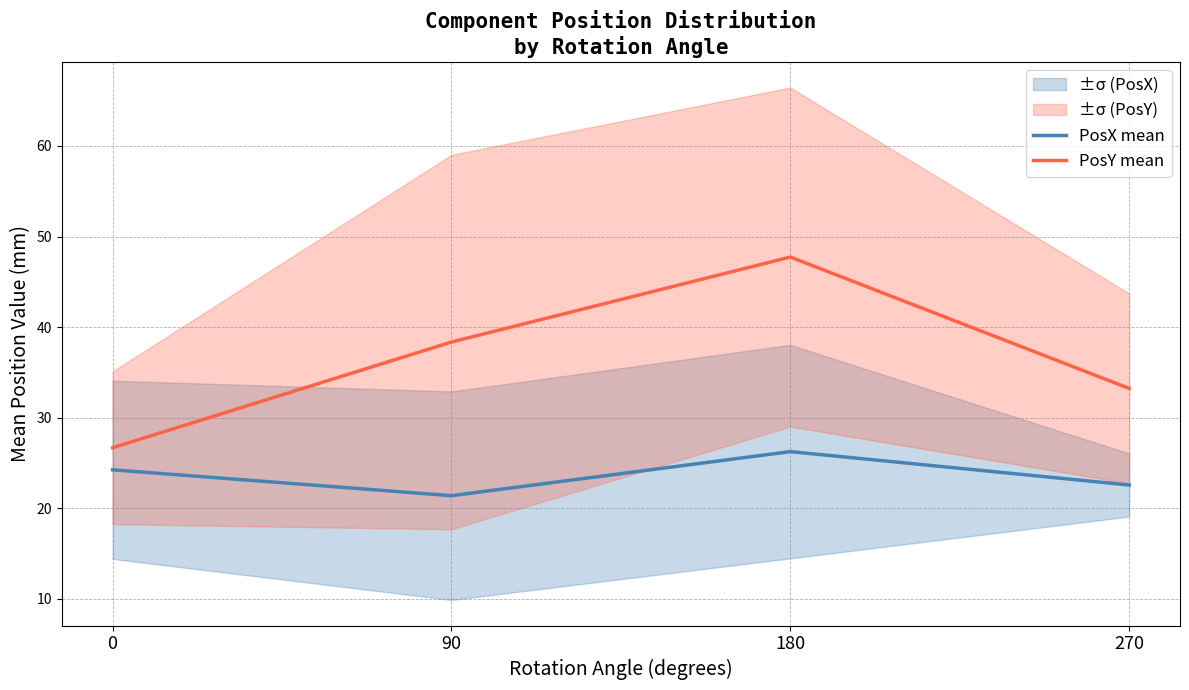

What is the approximate value of PosY mean at 90?

38.4